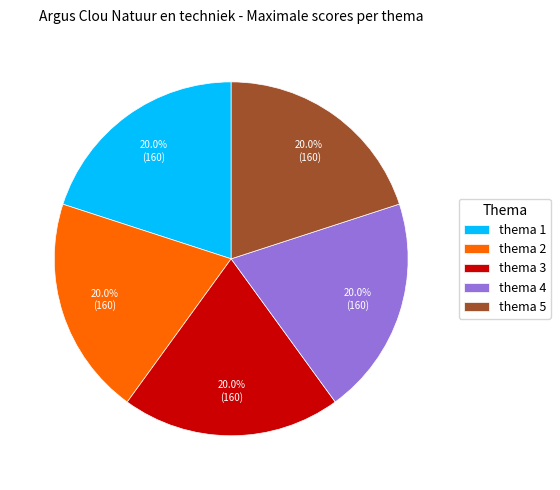

How much of the chart is everything except thema 5?

80.0%